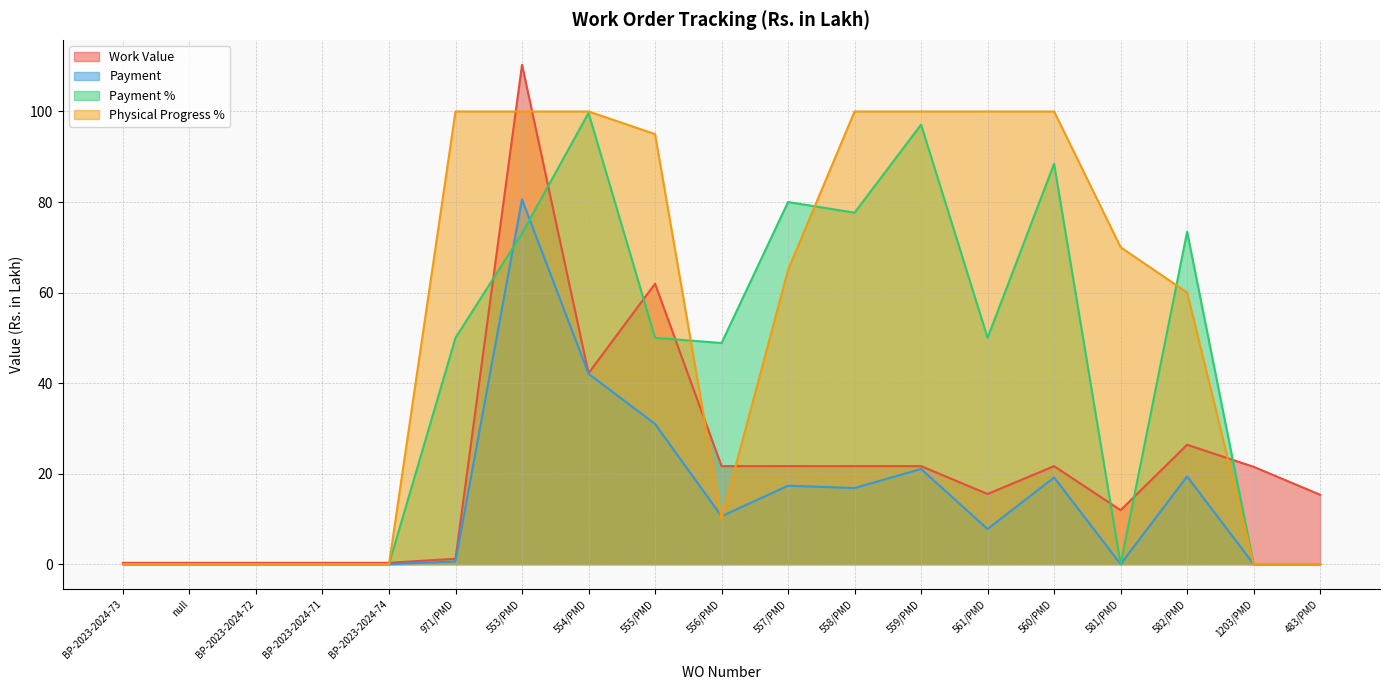

How many lines are shown in the chart?

4